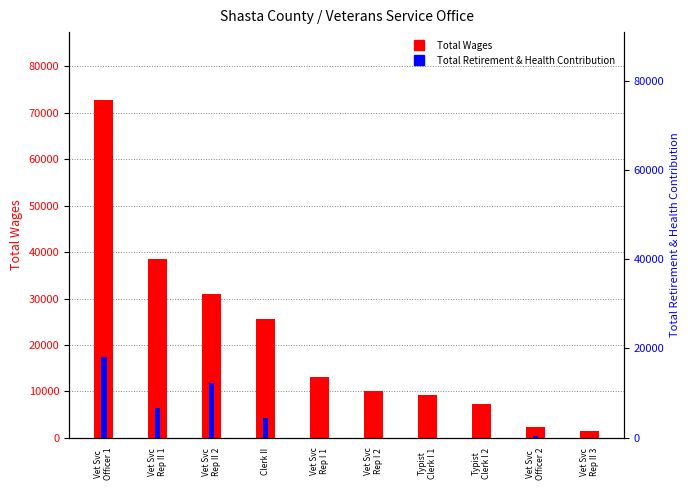

How many bars are there in each group?

2